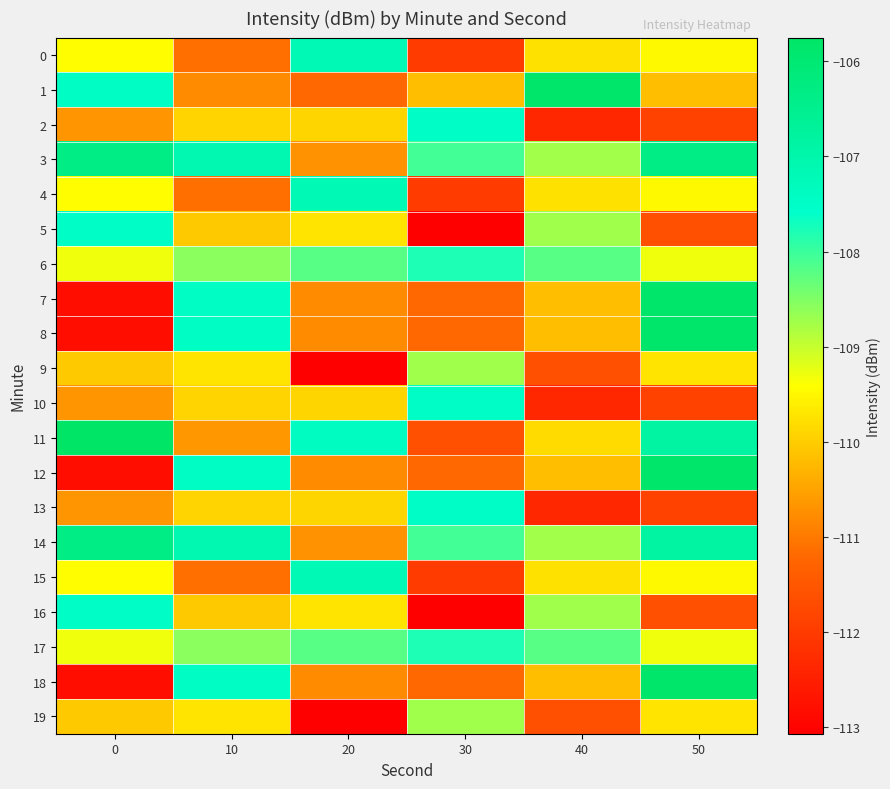

What is the total value across all series at 10?

-2185.2